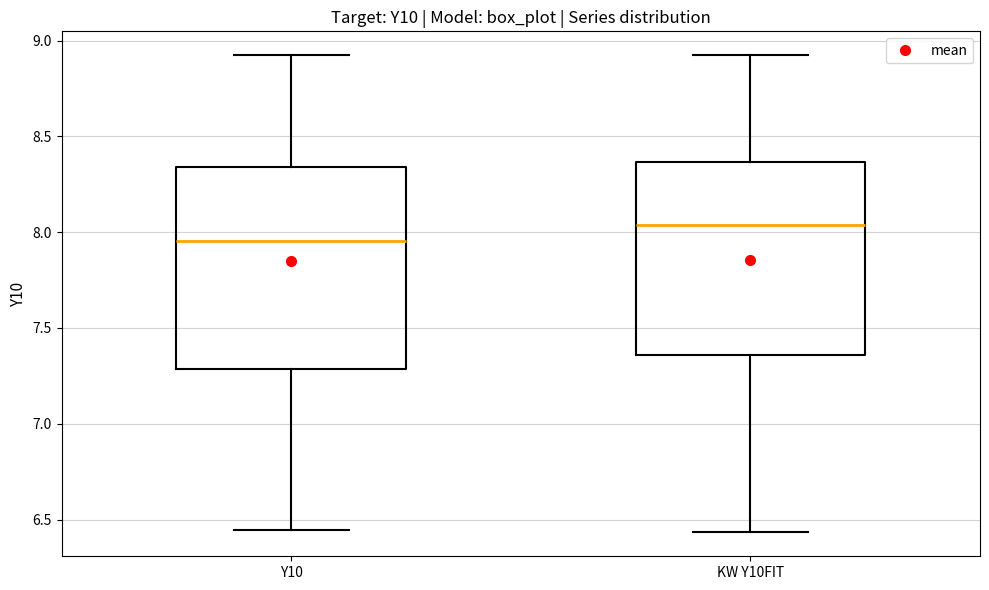

Reading left to right, read every box against the y-axis: the position of its median line, the range the box covers, and the ends of its whiskers. The values are not printed on the chart, so give them approximately, as read against the axis.

Y10: median 7.95, box 7.30 to 8.35, whiskers 6.45 to 8.90
KW Y10FIT: median 8.05, box 7.35 to 8.35, whiskers 6.45 to 8.90